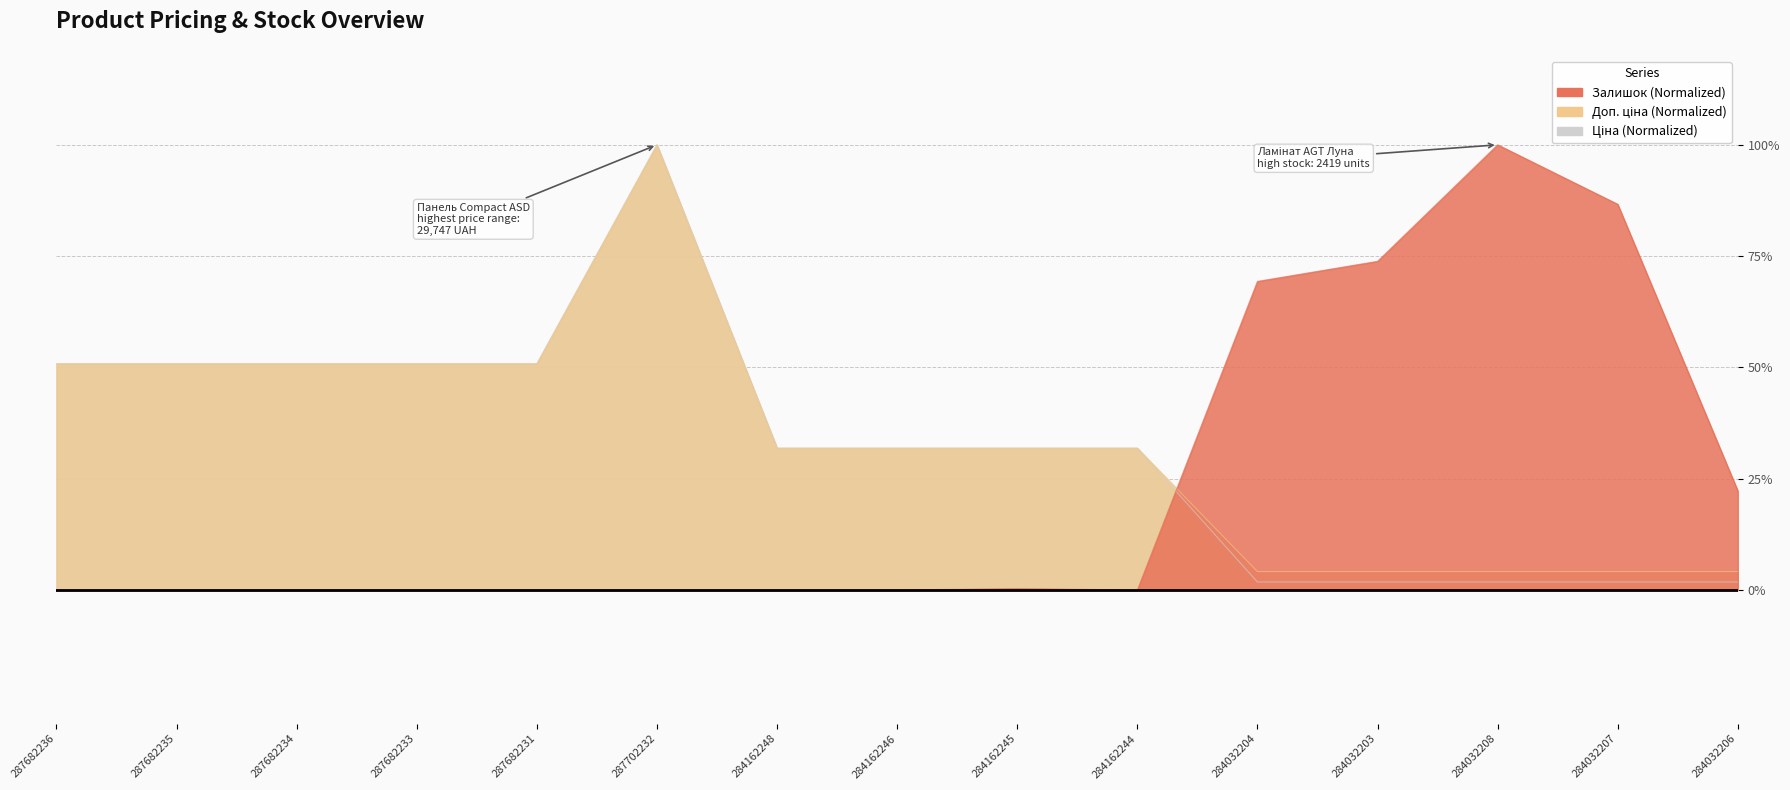

At 284162245, list the series in order from smallest to largest.

Залишок, Ціна, Доп. ціна